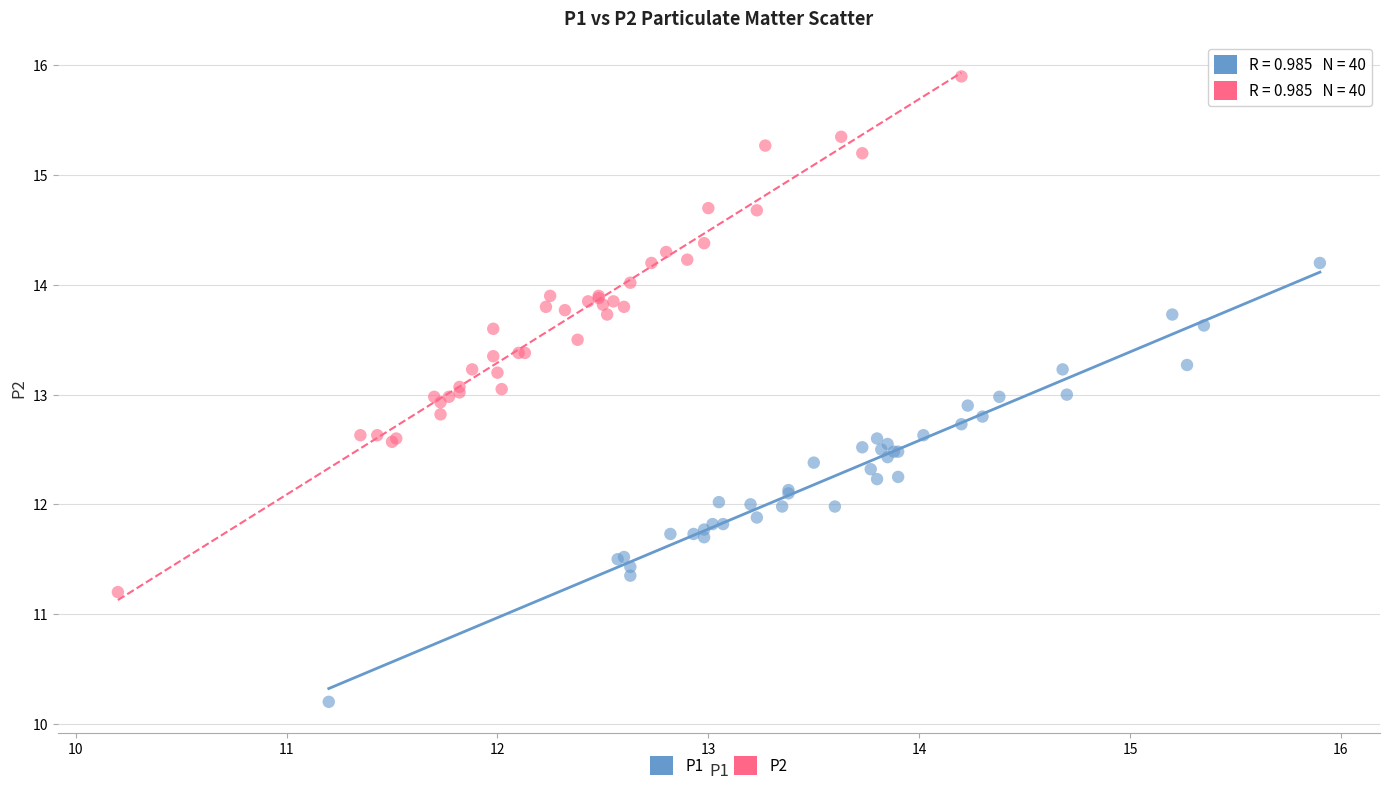

Which series contains the lowest Y value?

P1